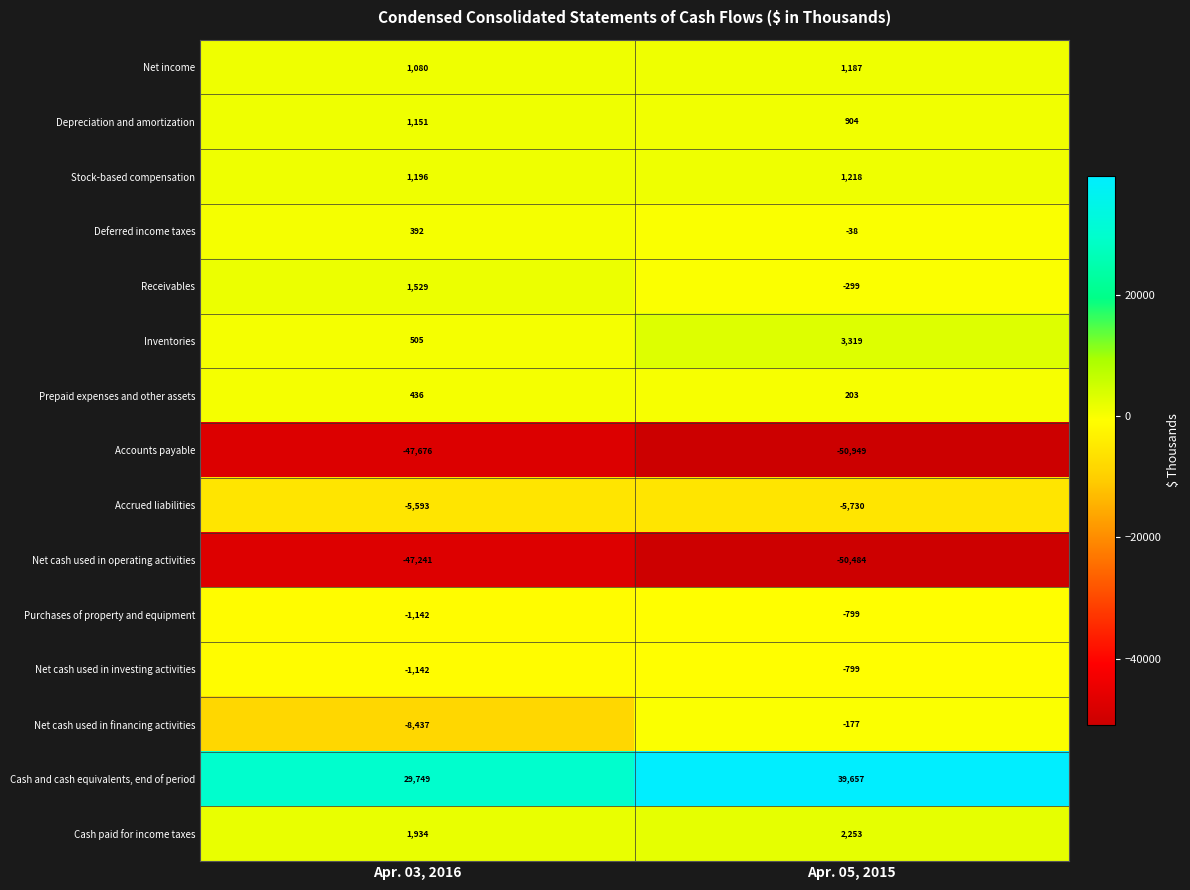

List the labels in order of Accounts payable value, smallest first.

Apr. 05, 2015, Apr. 03, 2016